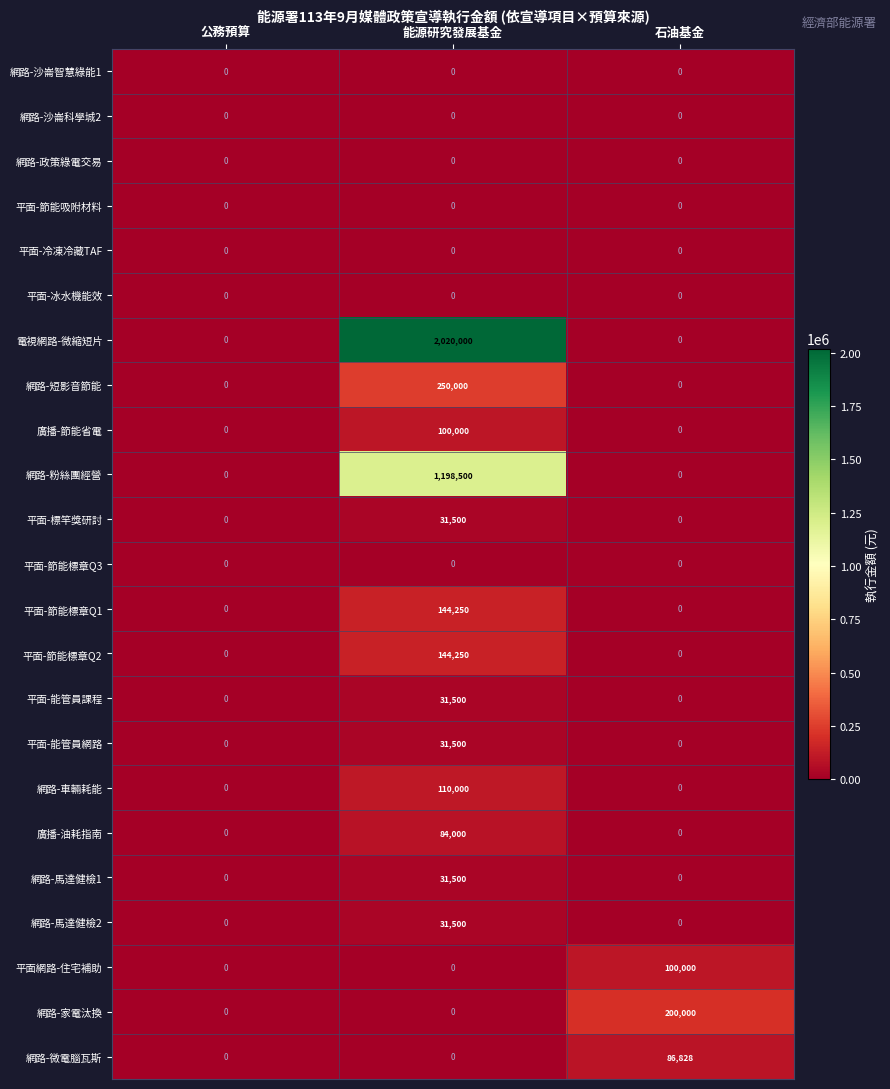

Which series has the widest spread of values?

電視網路-微縮短片